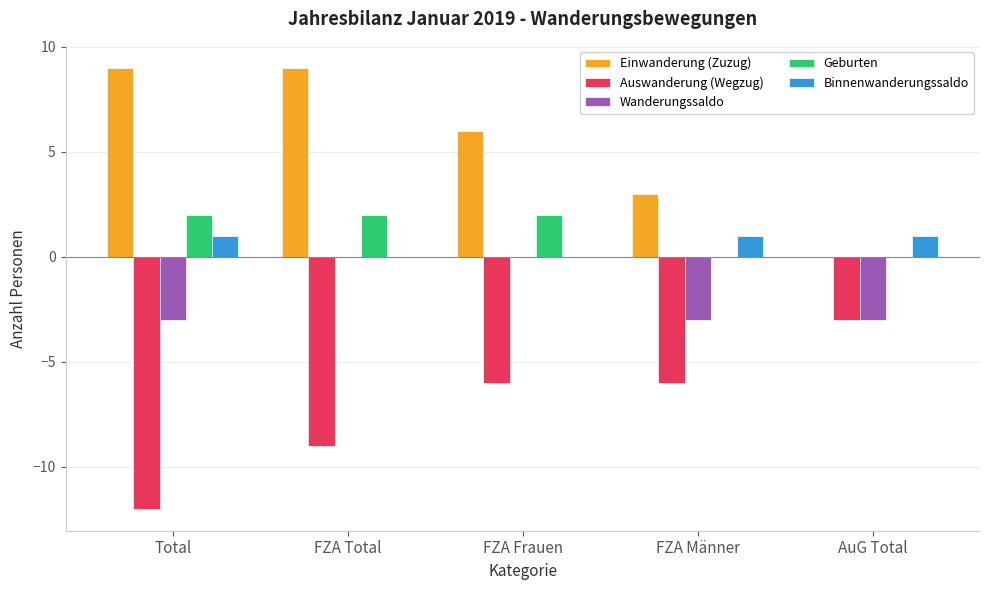

What are all the series names shown in the legend?

Einwanderung (Zuzug), Auswanderung (Wegzug), Wanderungssaldo, Geburten, Binnenwanderungssaldo